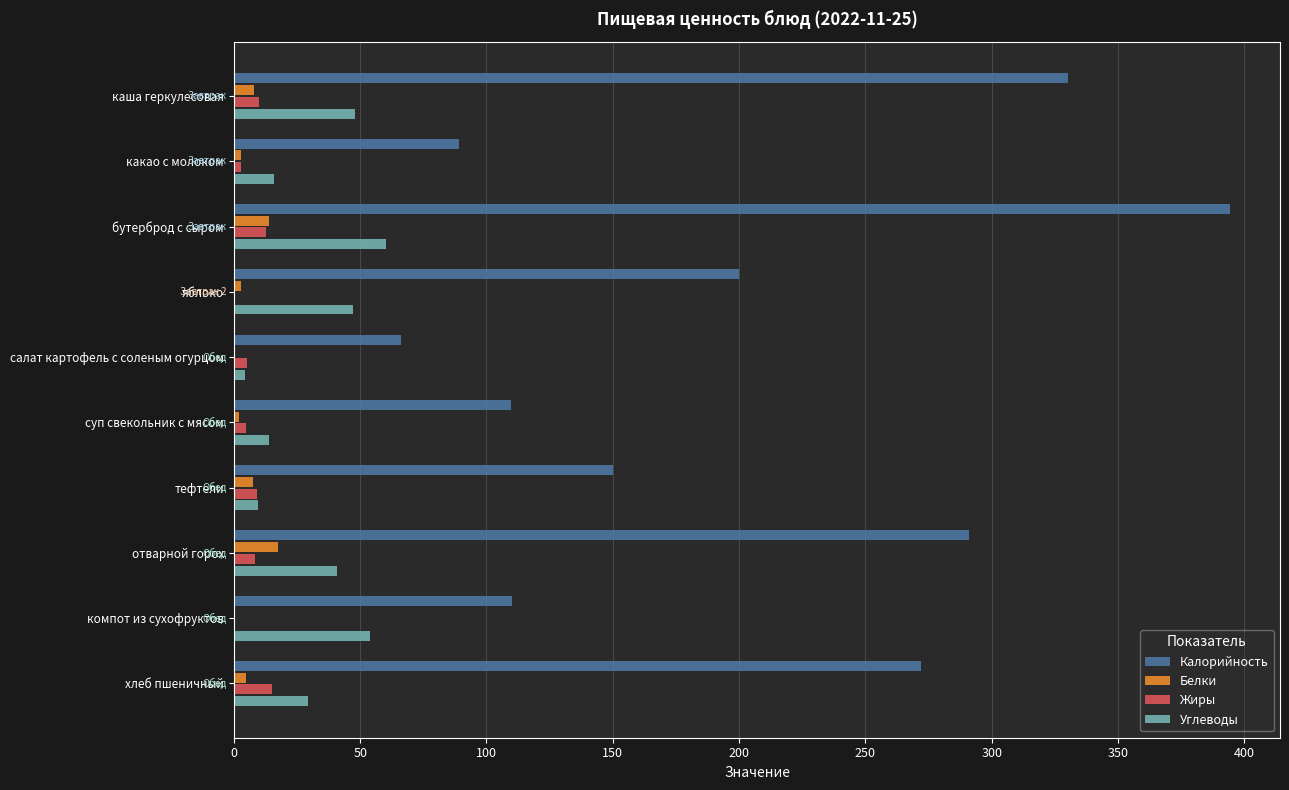

The value of Калорийность at бутерброд с сыром is 394.4. True or false?

True